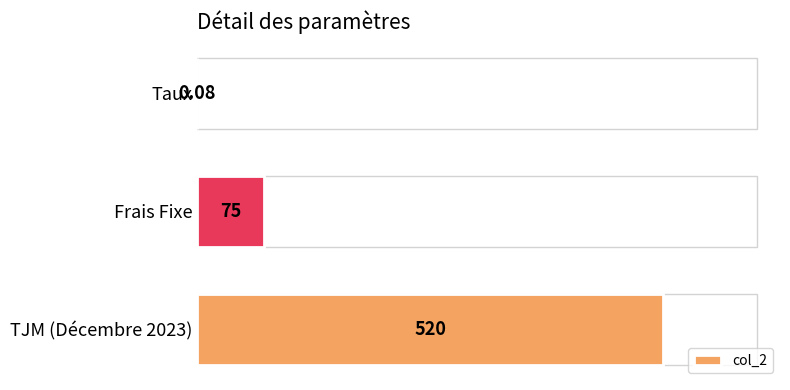

Where is the data nearest to the value 260?

Frais Fixe